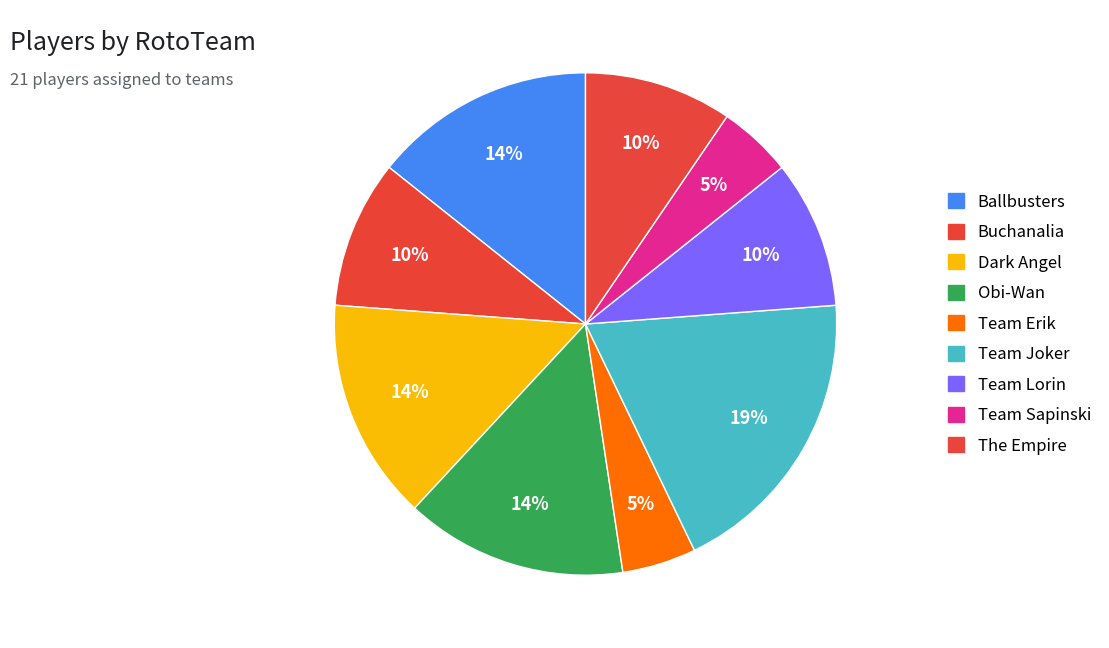

Which has a higher value, The Empire or Team Joker?

Team Joker